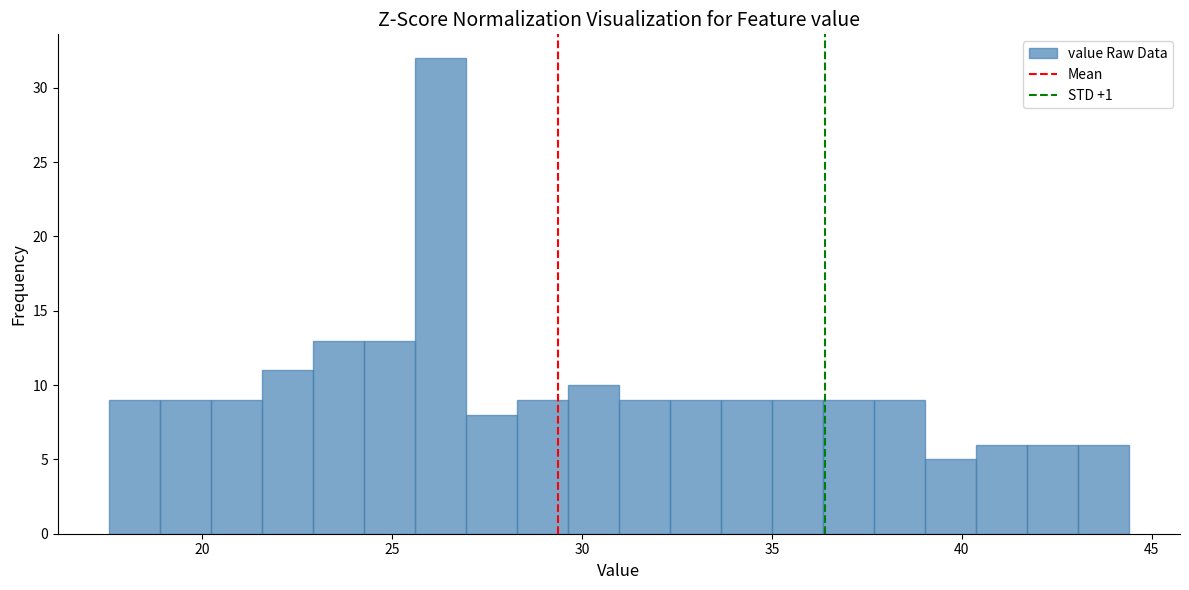

Read against the x-axis, roughly where is the centre of the tallest bar?

26.5